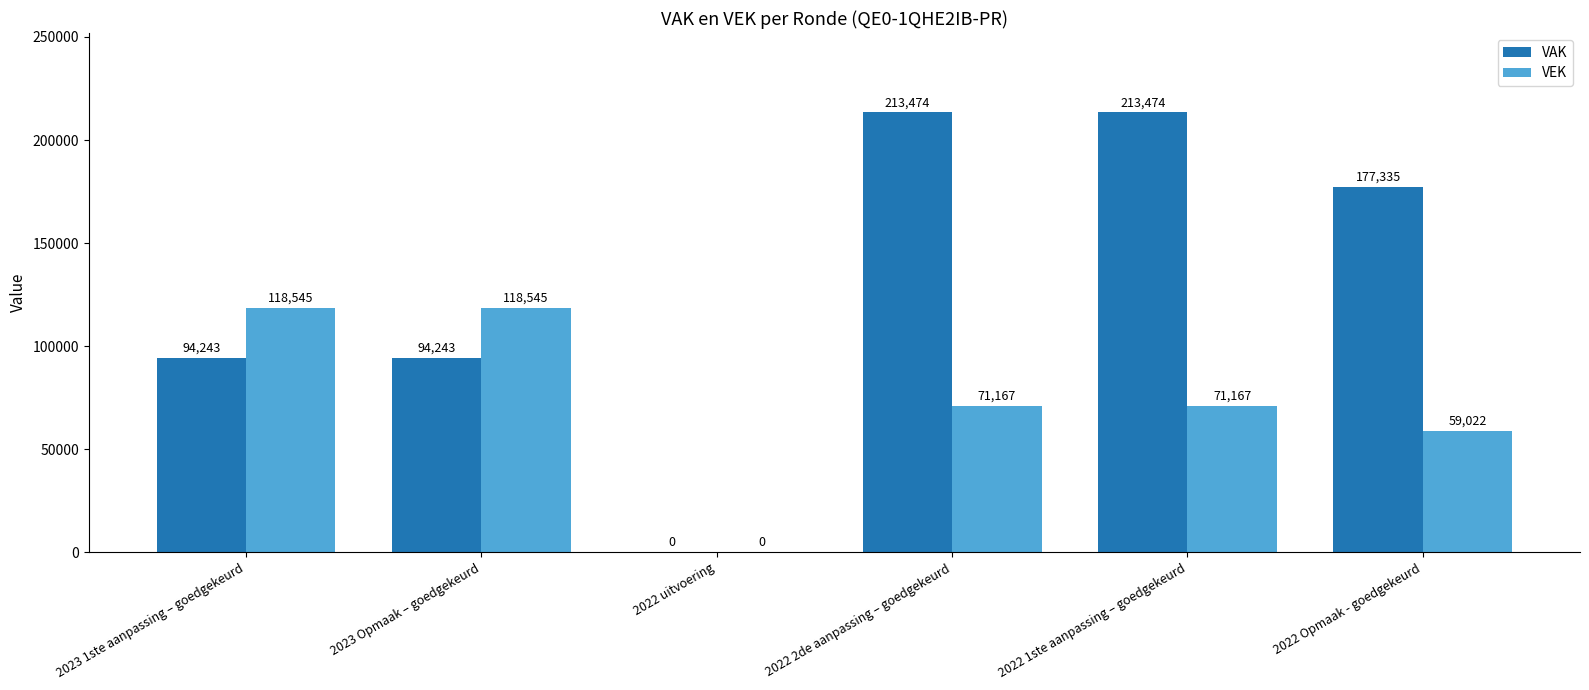

Reading left to right, extract all data points from this chart.

VAK: 94243	94243	0	213474	213474	177335
VEK: 118545	118545	0	71167	71167	59022